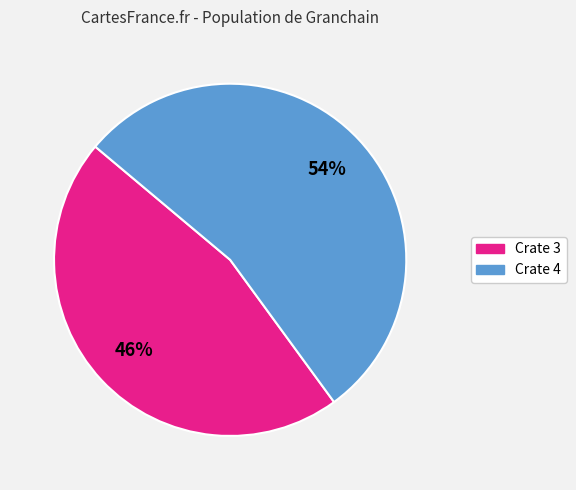

Rank the categories by value from lowest to highest.

Crate 3, Crate 4